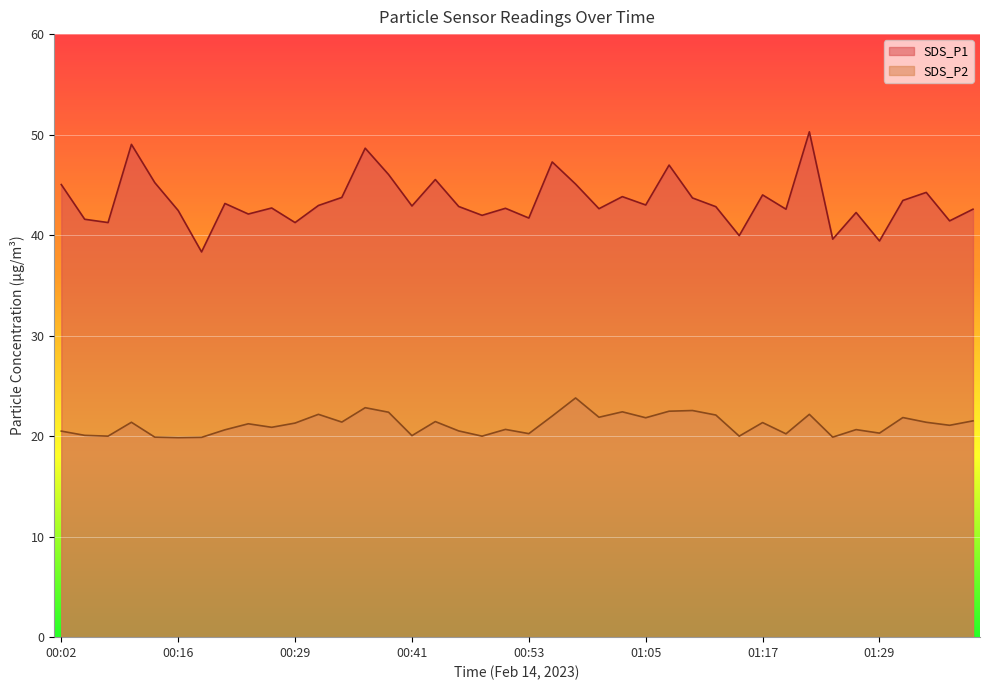

At which label is SDS_P2 closest to 21?

01:37